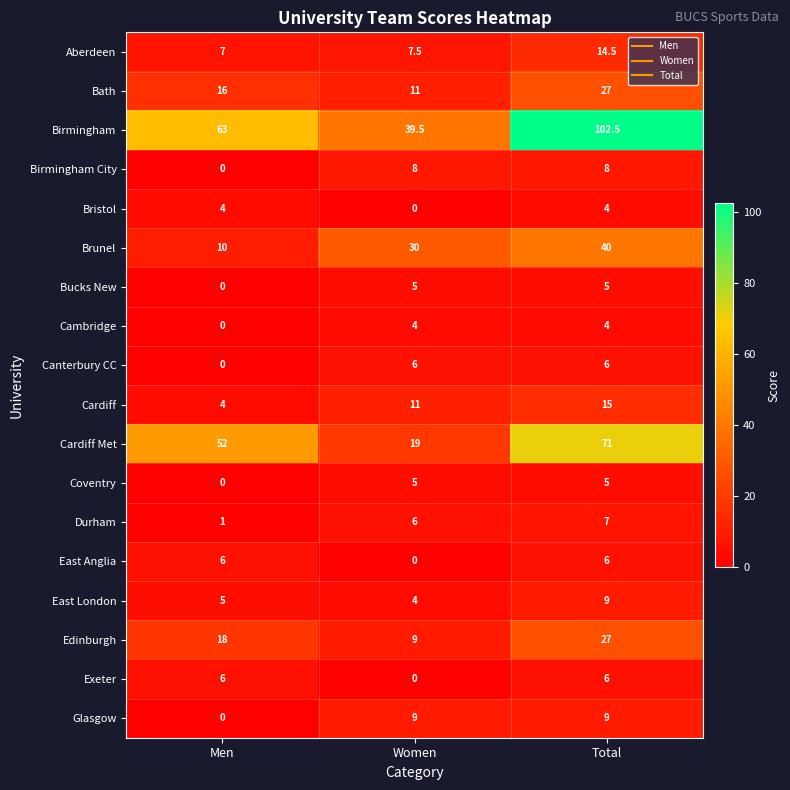

List the labels in order of Cardiff value, largest first.

Total, Women, Men